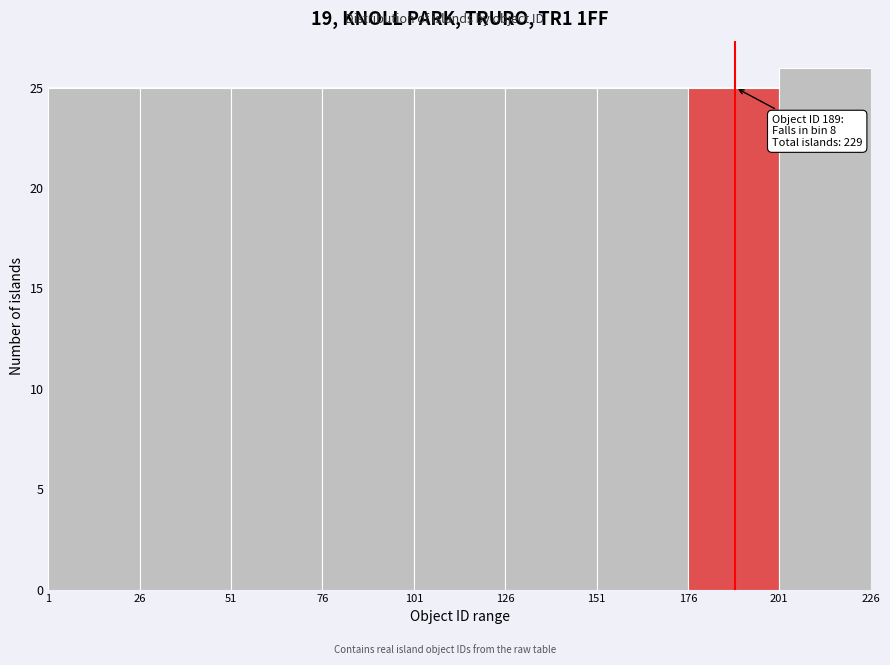

Which range on the x-axis has the tallest bar?

201 to 226